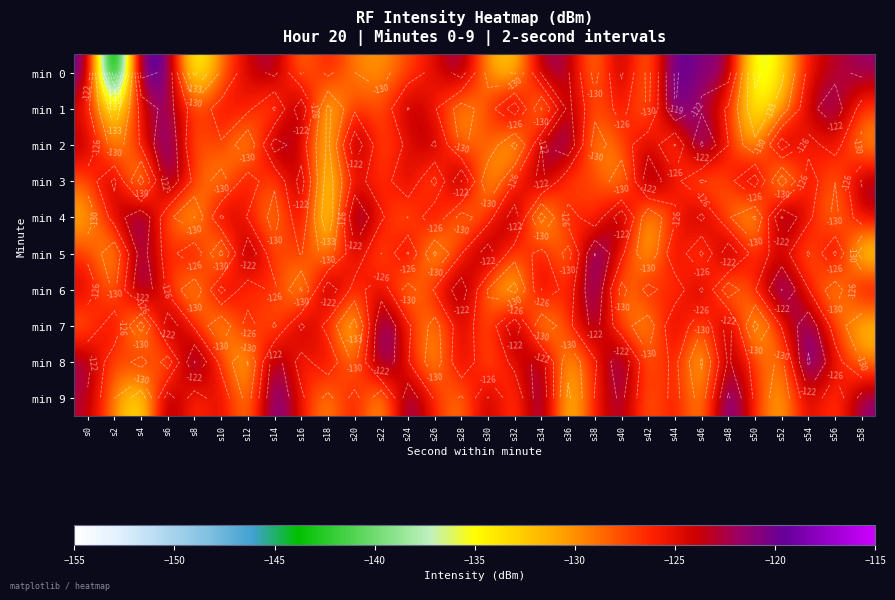

What is the difference between the highest and lowest values at s42?

13.3